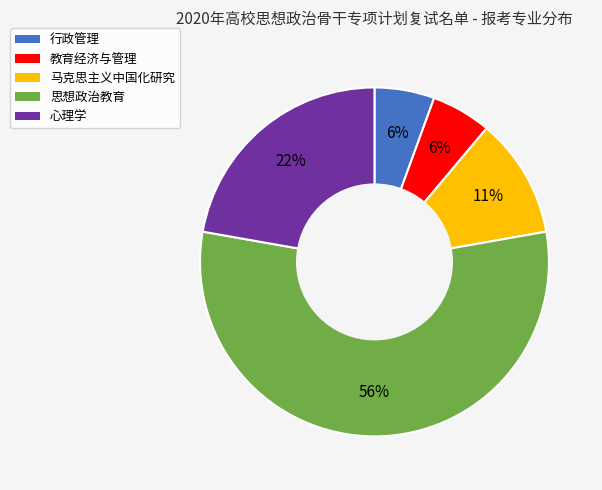

Is there any slice that represents more than half of the pie?

Yes